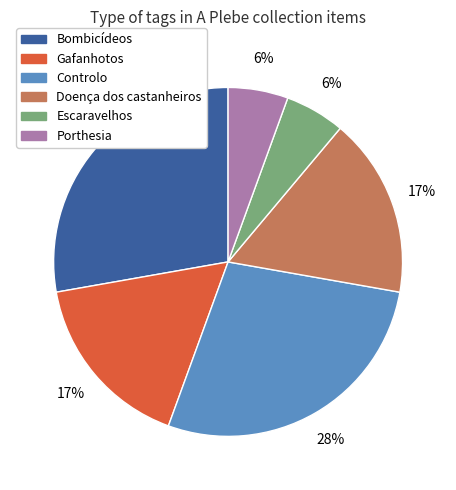

Is there any slice that represents more than half of the pie?

No